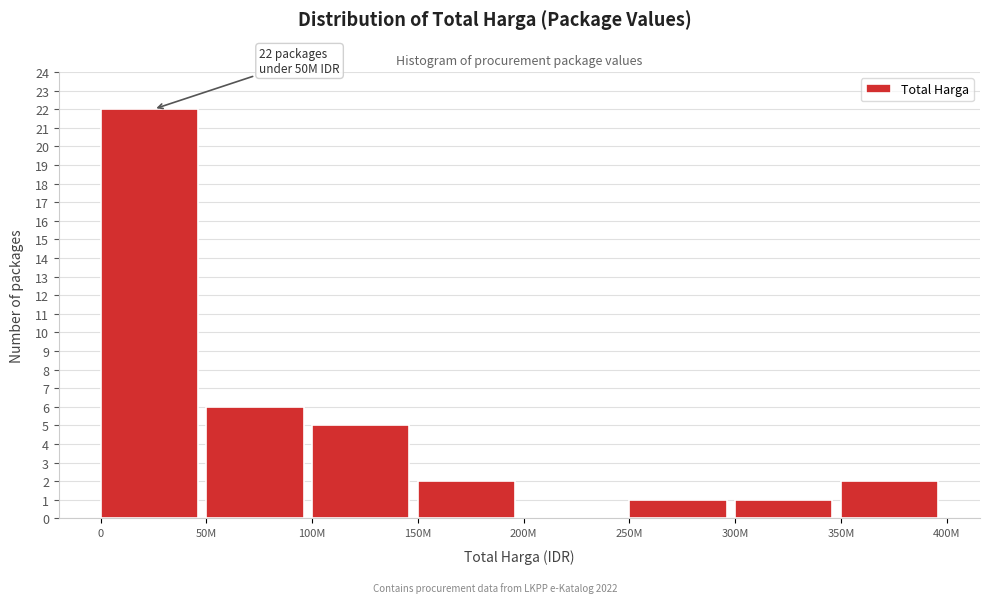

Reading left to right, transcribe all the data shown in this chart.

0=22	50M=6	100M=5	150M=2	200M=0	250M=1	300M=1	350M=2